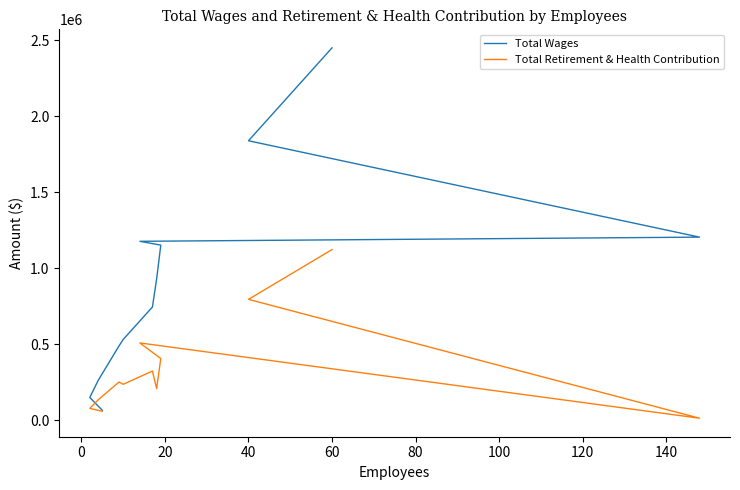

What is the value of the Total Wages point at the 3rd from the left?

1204701